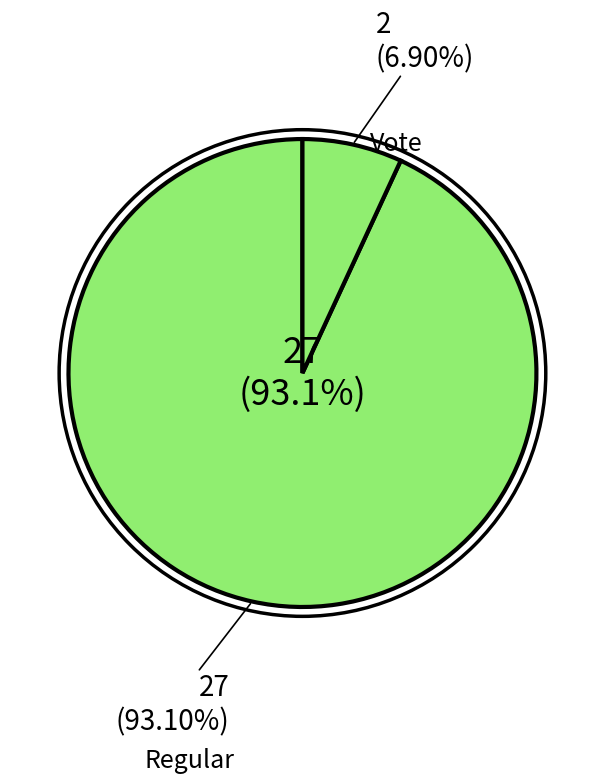

What percentage is NOT represented by Regular?

6.9%